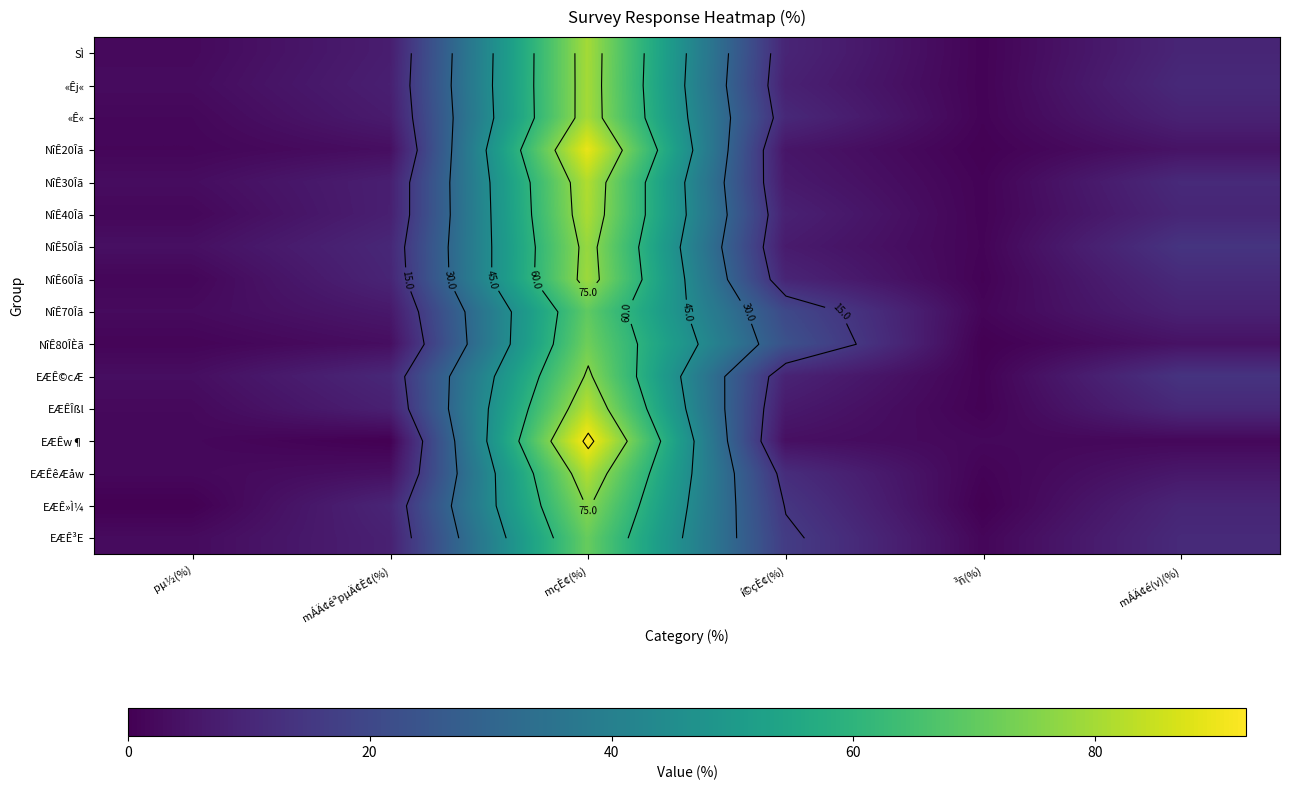

Where is EÆÊêÆåw nearest to the value 41?

í©çÈ¢(%)